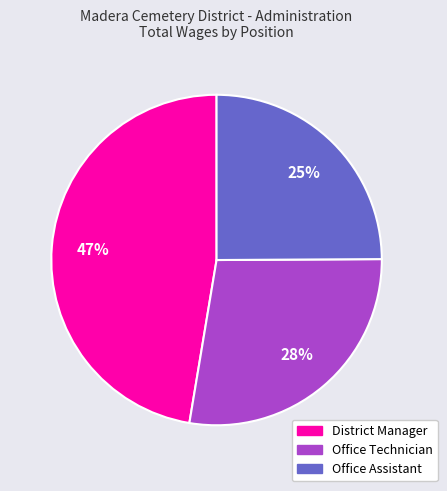

Which category has the smallest portion of the pie?

Office Assistant